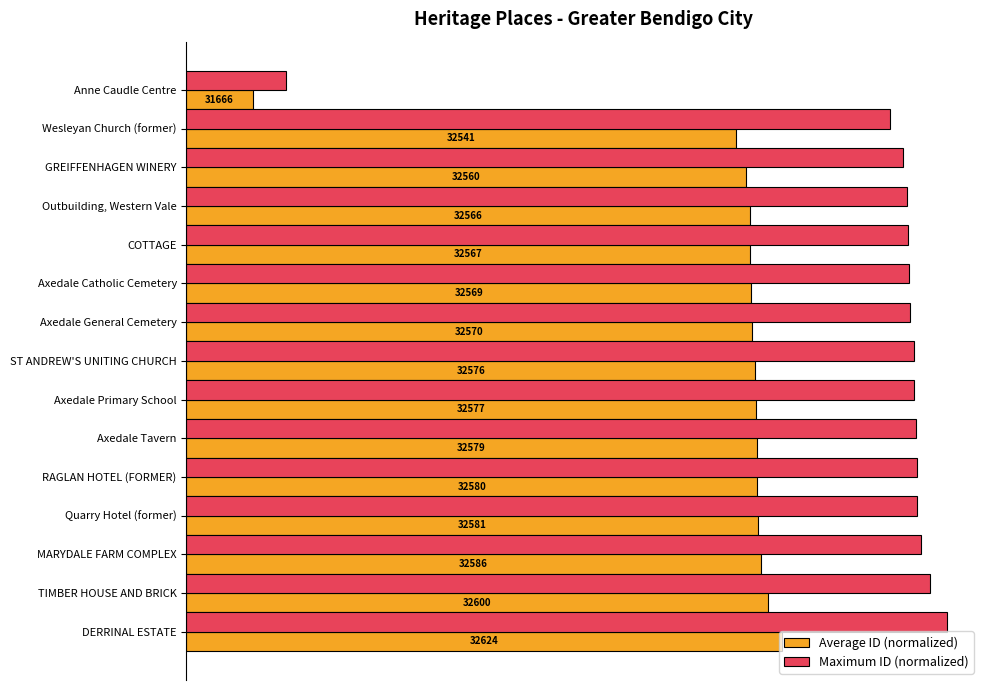

What is the value of the Maximum ID (normalized) bar at the 1st from the left?

15.0